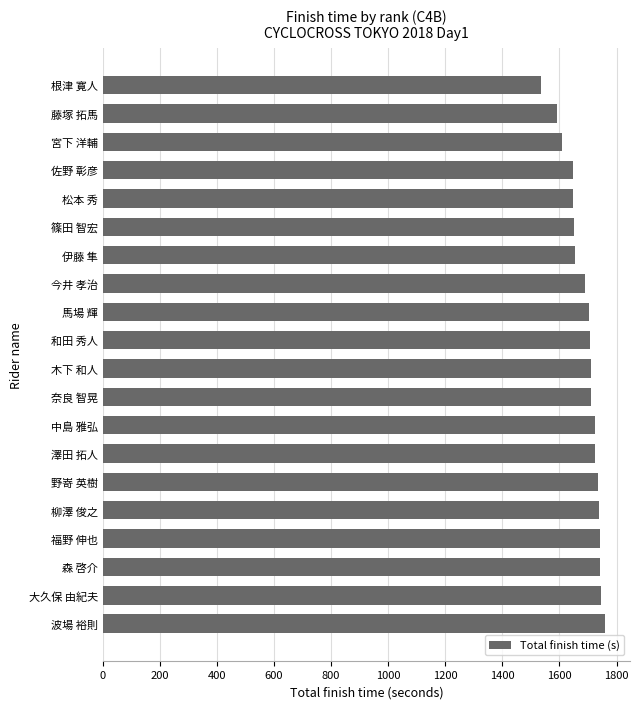

At which category does the chart reach its minimum across all series?

根津 寛人